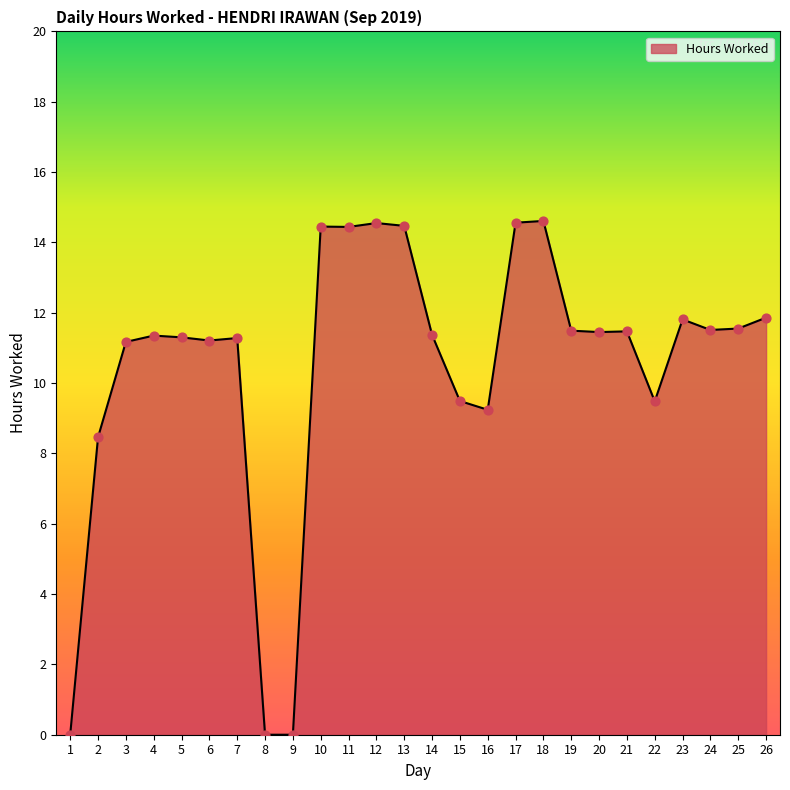

Approximately how many times larger is the value at 21 compared to 3?

1.0